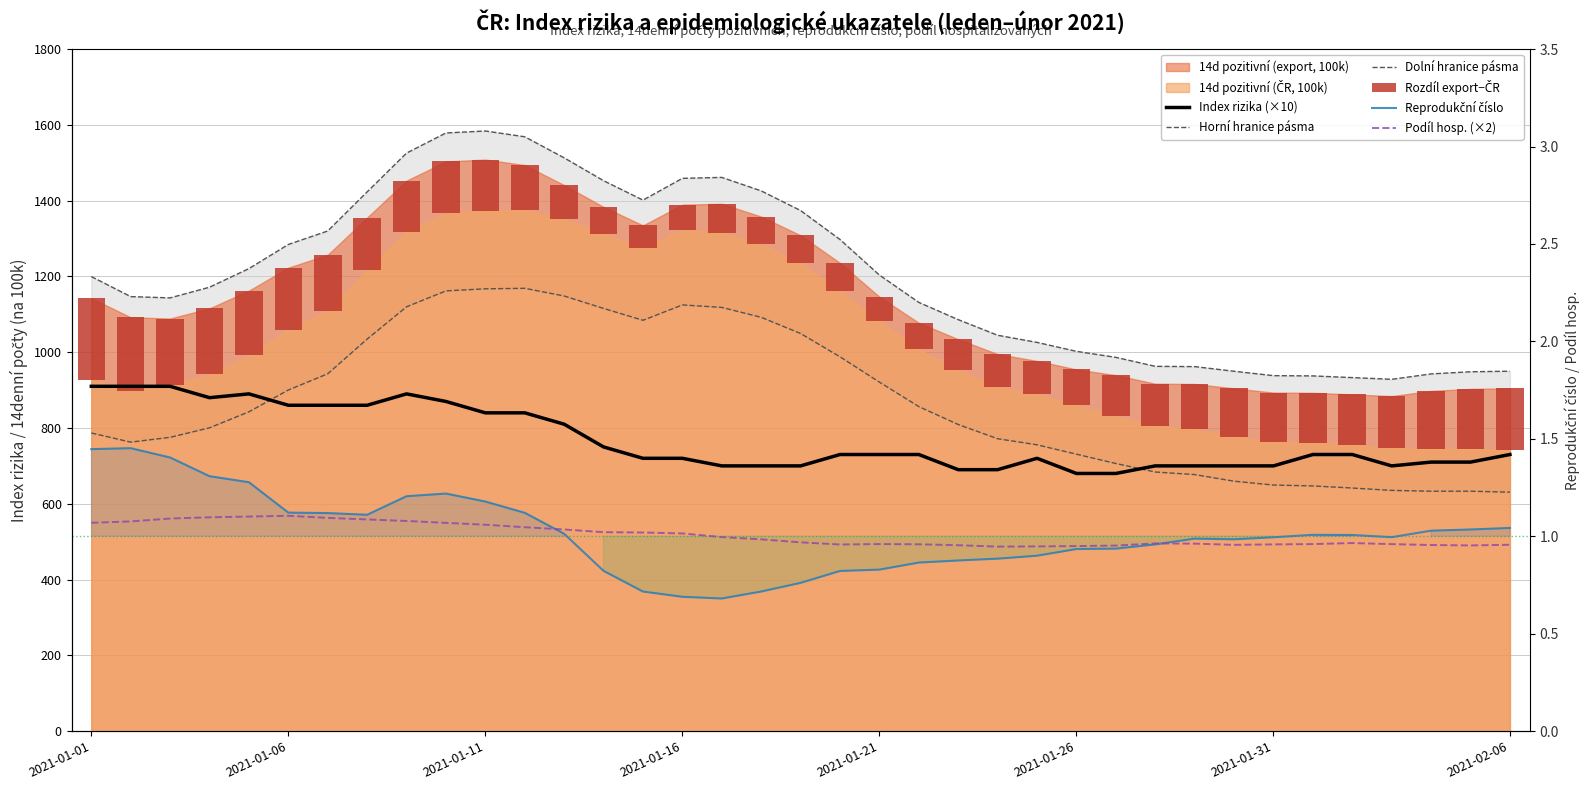

Where is Podíl hosp. (×2) nearest to the value 1?

16